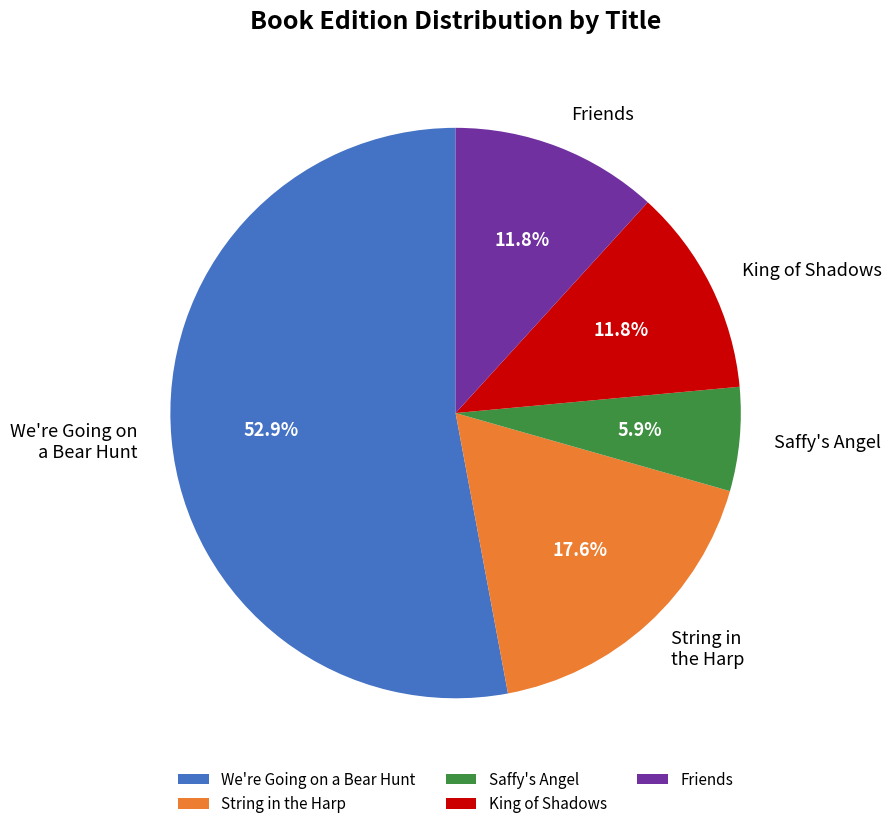

What portion of the pie excludes String in the Harp?

82.4%